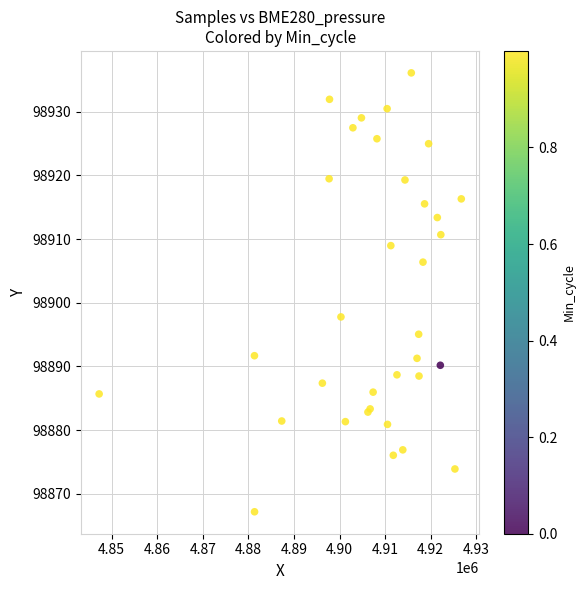

What Y value in the scatter plot is closest to 98901?

98897.8